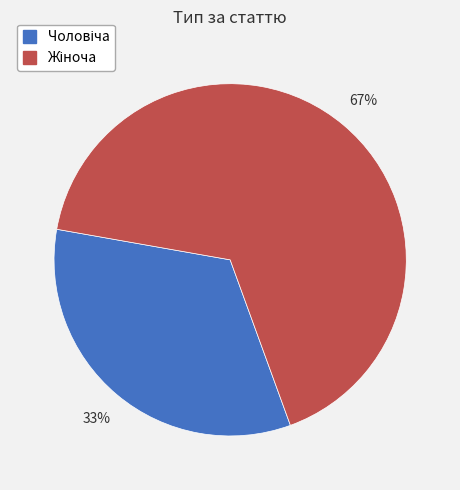

Does any single category account for the majority?

Yes